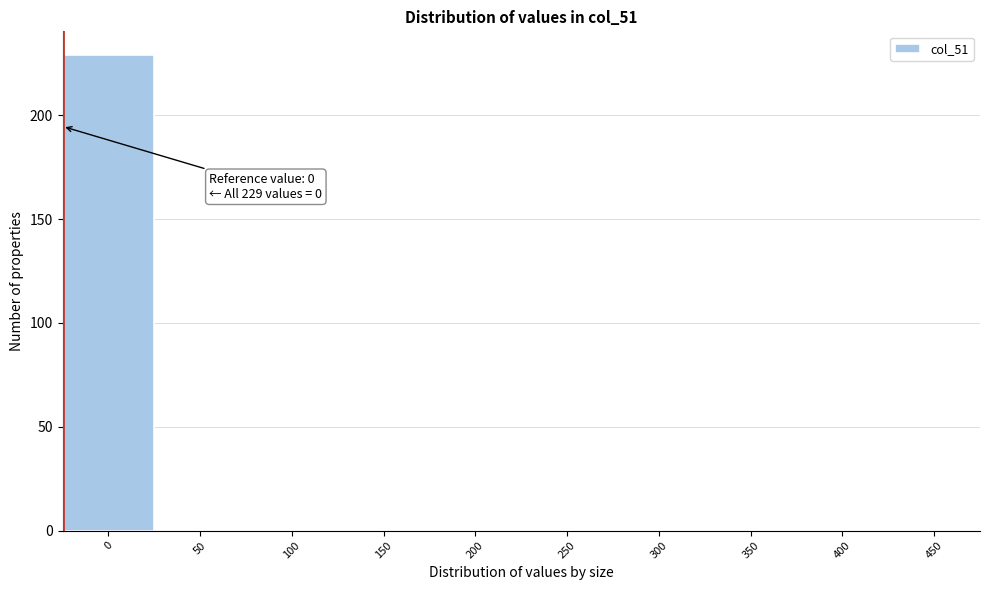

Reading right to left, list all the values displayed in this chart.

450=0	400=0	350=0	300=0	250=0	200=0	150=0	100=0	50=0	0=229